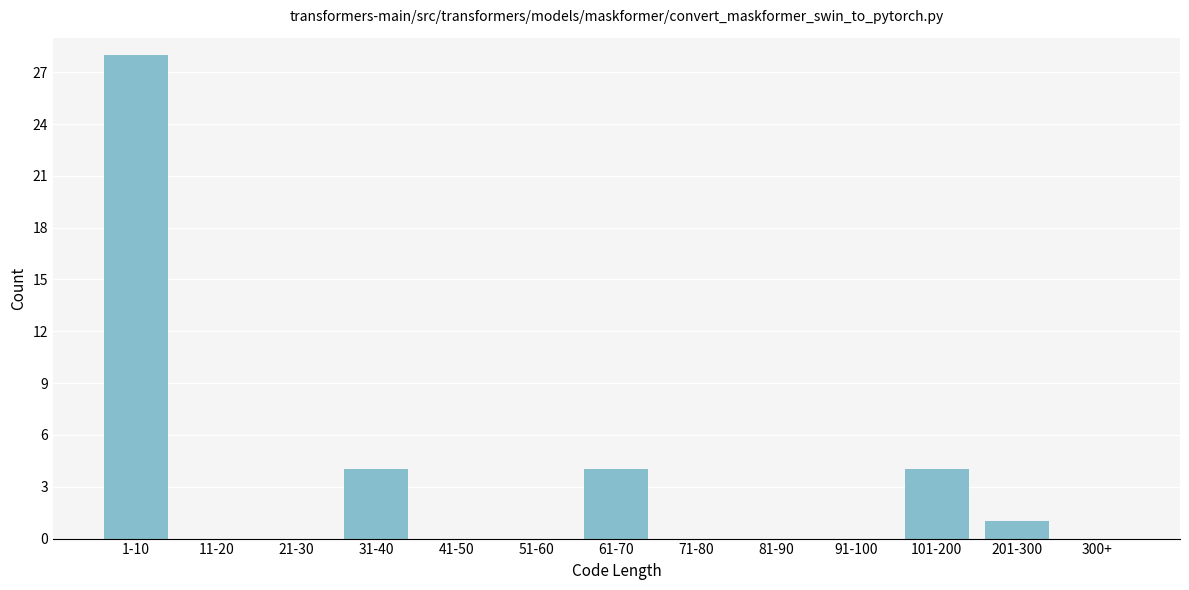

Reading left to right, list all the values displayed in this chart.

1-10=28	11-20=0	21-30=0	31-40=4	41-50=0	51-60=0	61-70=4	71-80=0	81-90=0	91-100=0	101-200=4	201-300=1	300+=0